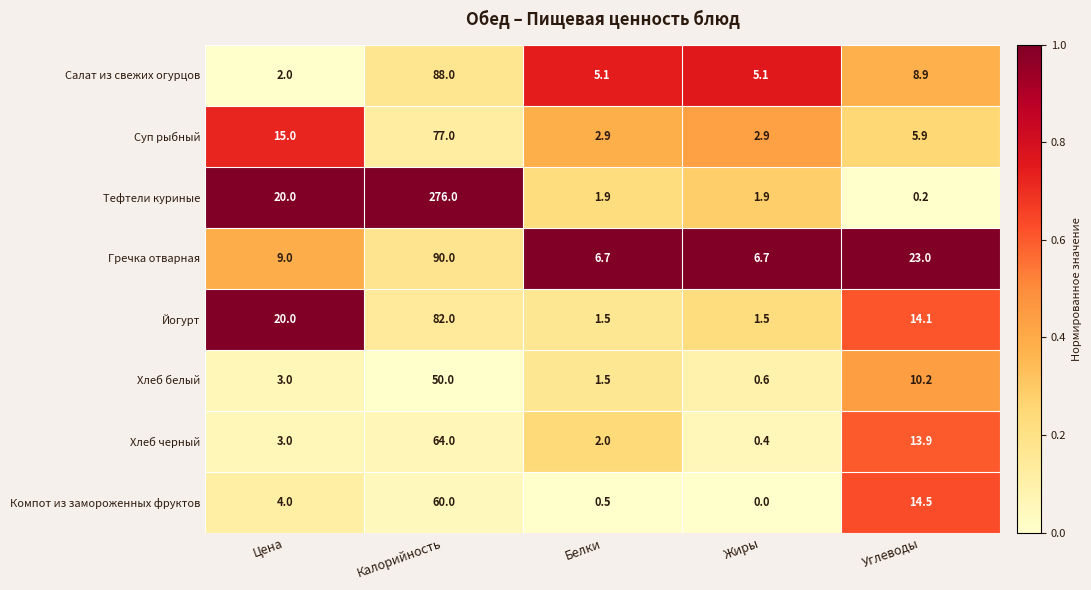

List the series in order of their peak value, highest first.

Тефтели куриные, Гречка отварная, Салат из свежих огурцов, Йогурт, Суп рыбный, Хлеб черный, Компот из замороженных фруктов, Хлеб белый